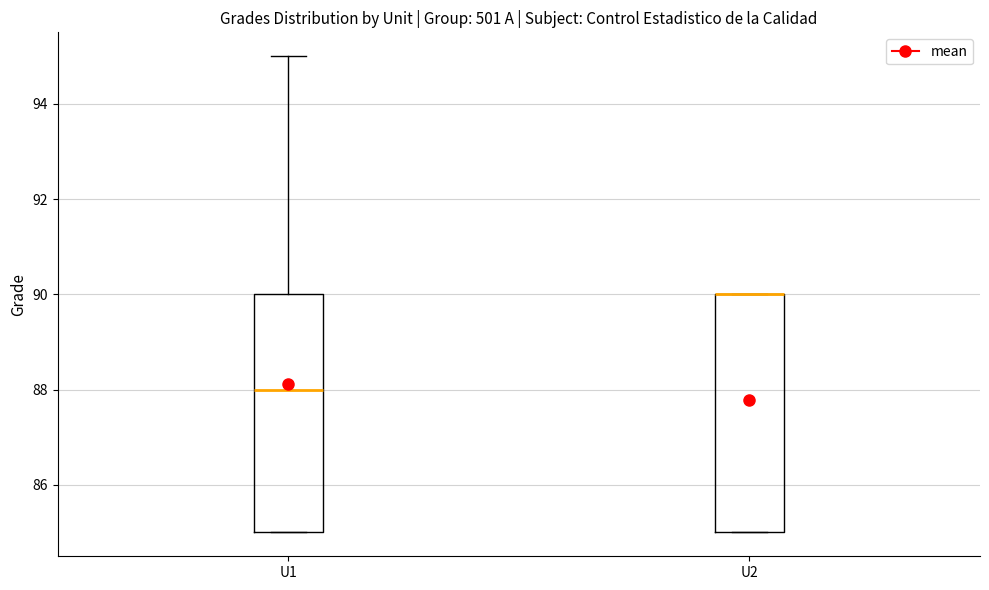

Reading left to right, read every box against the y-axis: the position of its median line, the range the box covers, and the ends of its whiskers. The values are not printed on the chart, so give them approximately, as read against the axis.

U1: median 88, box 85 to 90, whiskers 85 to 95
U2: median 90 (drawn on the box's upper edge), box 85 to 90, whiskers 85 to 90